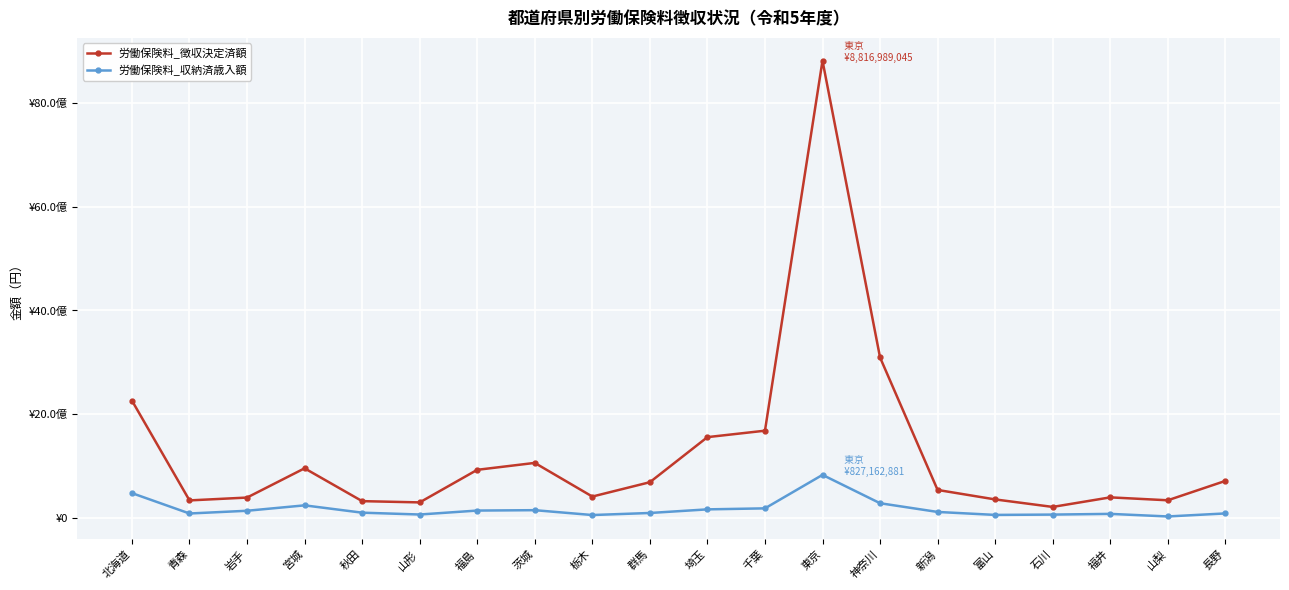

List the labels in order of 労働保険料_収納済歳入額 value, largest first.

東京, 北海道, 神奈川, 宮城, 千葉, 埼玉, 茨城, 福島, 岩手, 新潟, 秋田, 群馬, 長野, 青森, 福井, 山形, 石川, 富山, 栃木, 山梨